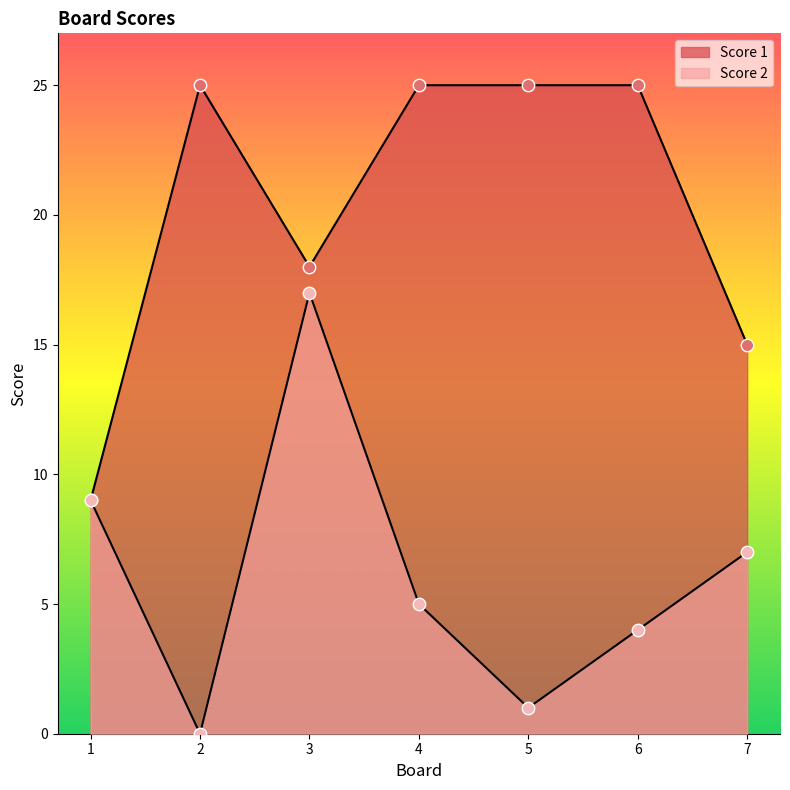

At how many categories does at least one series exceed 3?

7